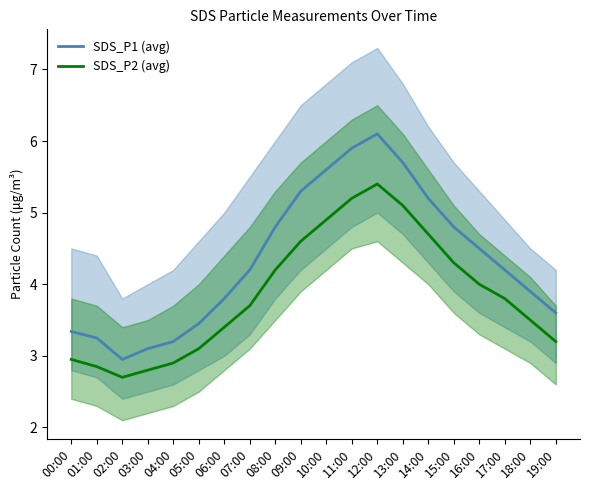

Between 09:00 and 02:00, which is larger?

09:00